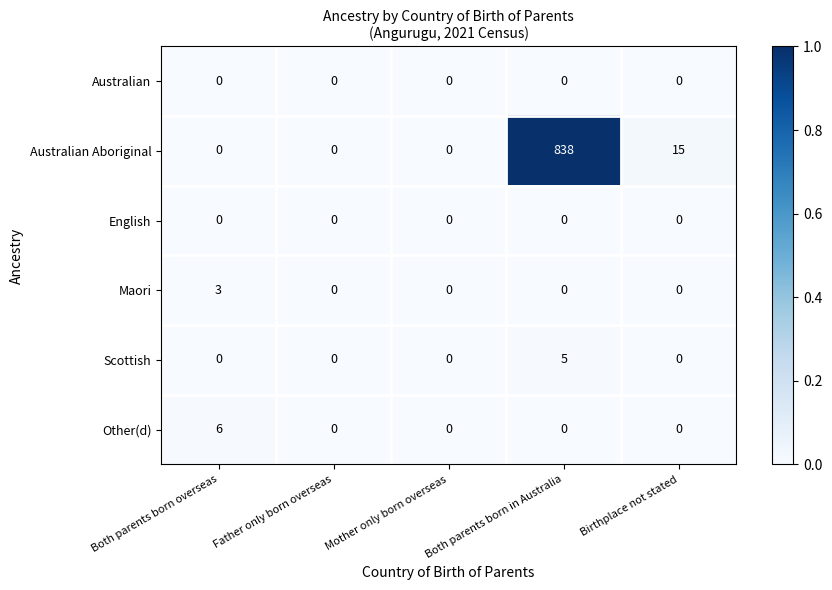

Where is Australian Aboriginal nearest to the value 419?

Birthplace not stated